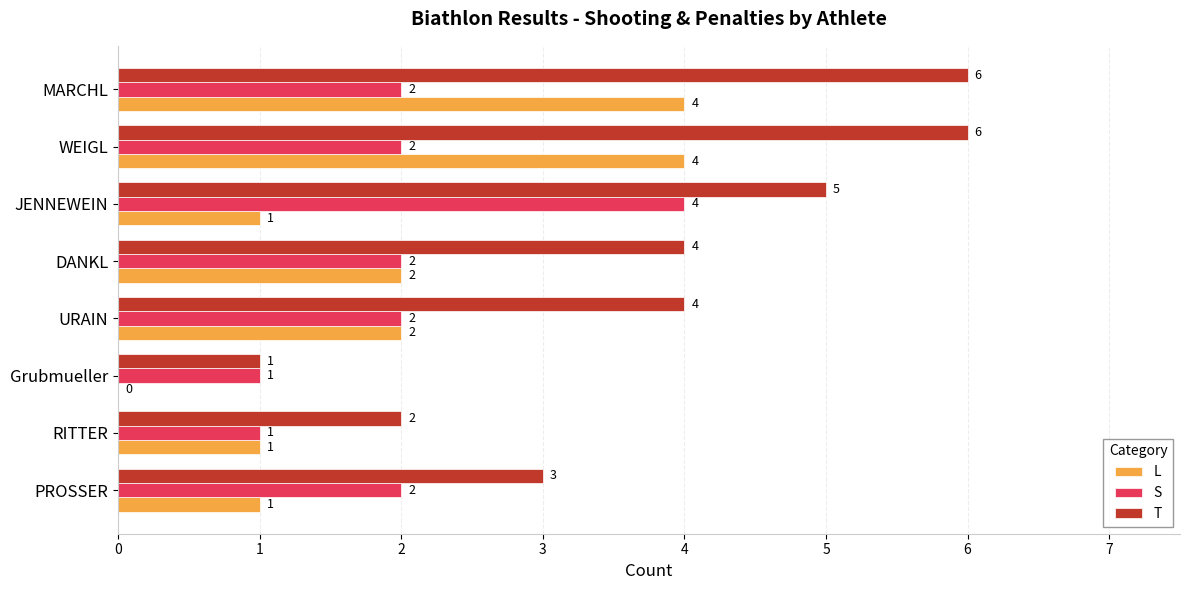

Which series has the widest spread of values?

T